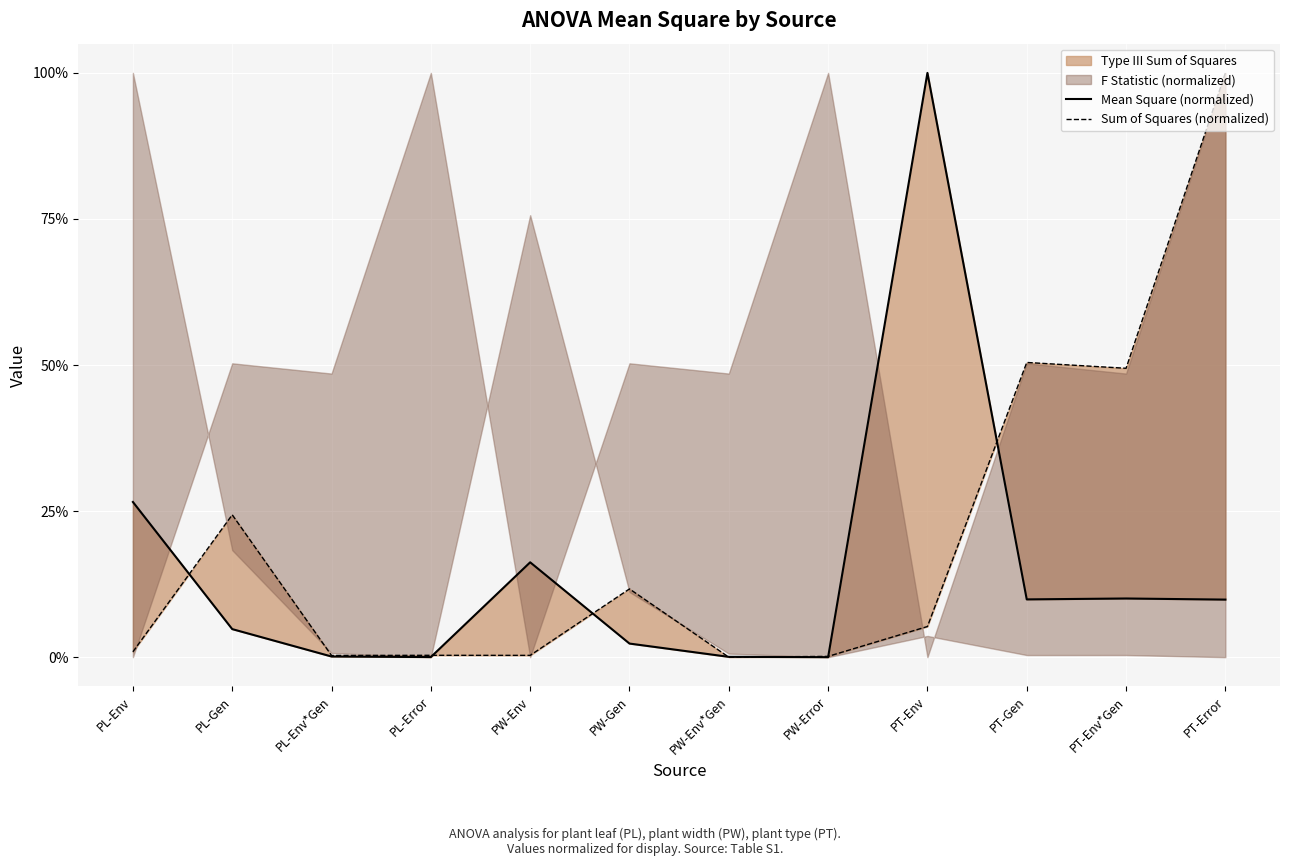

What position from the left is PW-Env?

5